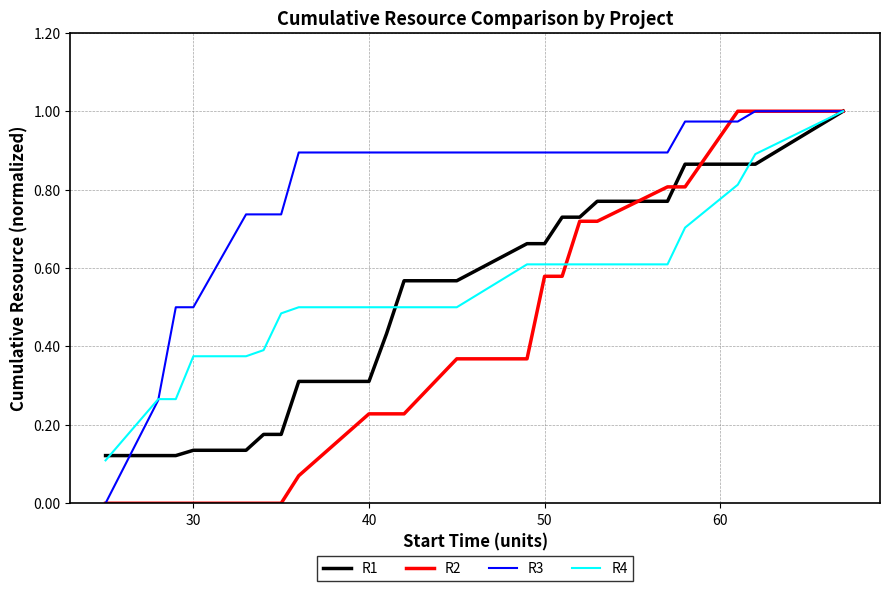

What are all the series names shown in the legend?

R1, R2, R3, R4